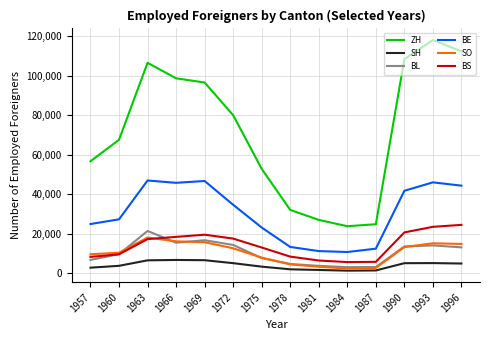

Which series has the largest range (max minus min)?

ZH